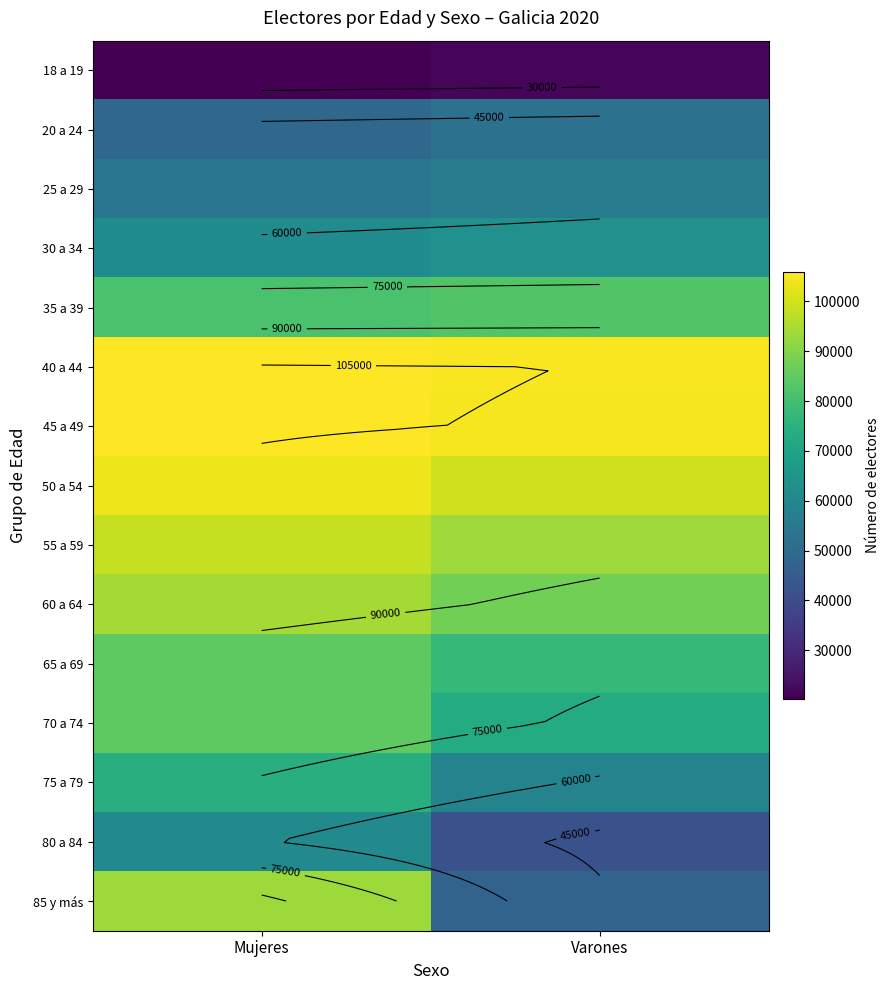

How many data points in 75 a 79 are less than 73789?

1